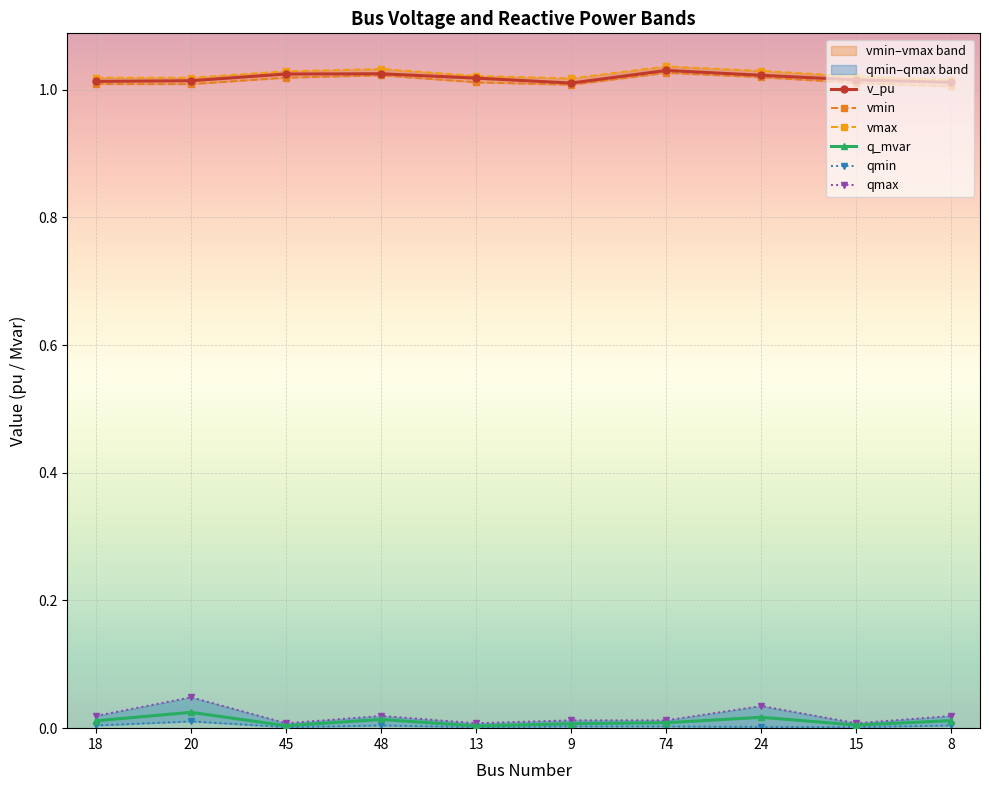

Reading left to right, extract all data points from this chart.

v_pu: 1.0	1.0	1.0	1.0	1.0	1.0	1.0	1.0	1.0	1.0
vmin: 1.0	1.0	1.0	1.0	1.0	1.0	1.0	1.0	1.0	1.0
vmax: 1.0	1.0	1.0	1.0	1.0	1.0	1.0	1.0	1.0	1.0
q_mvar: 0.0	0.0	0.0	0.0	0.0	0.0	0.0	0.0	0.0	0.0
qmin: 0.0	0.0	0.0	0.0	0.0	0.0	0.0	0.0	0.0	0.0
qmax: 0.0	0.0	0.0	0.0	0.0	0.0	0.0	0.0	0.0	0.0